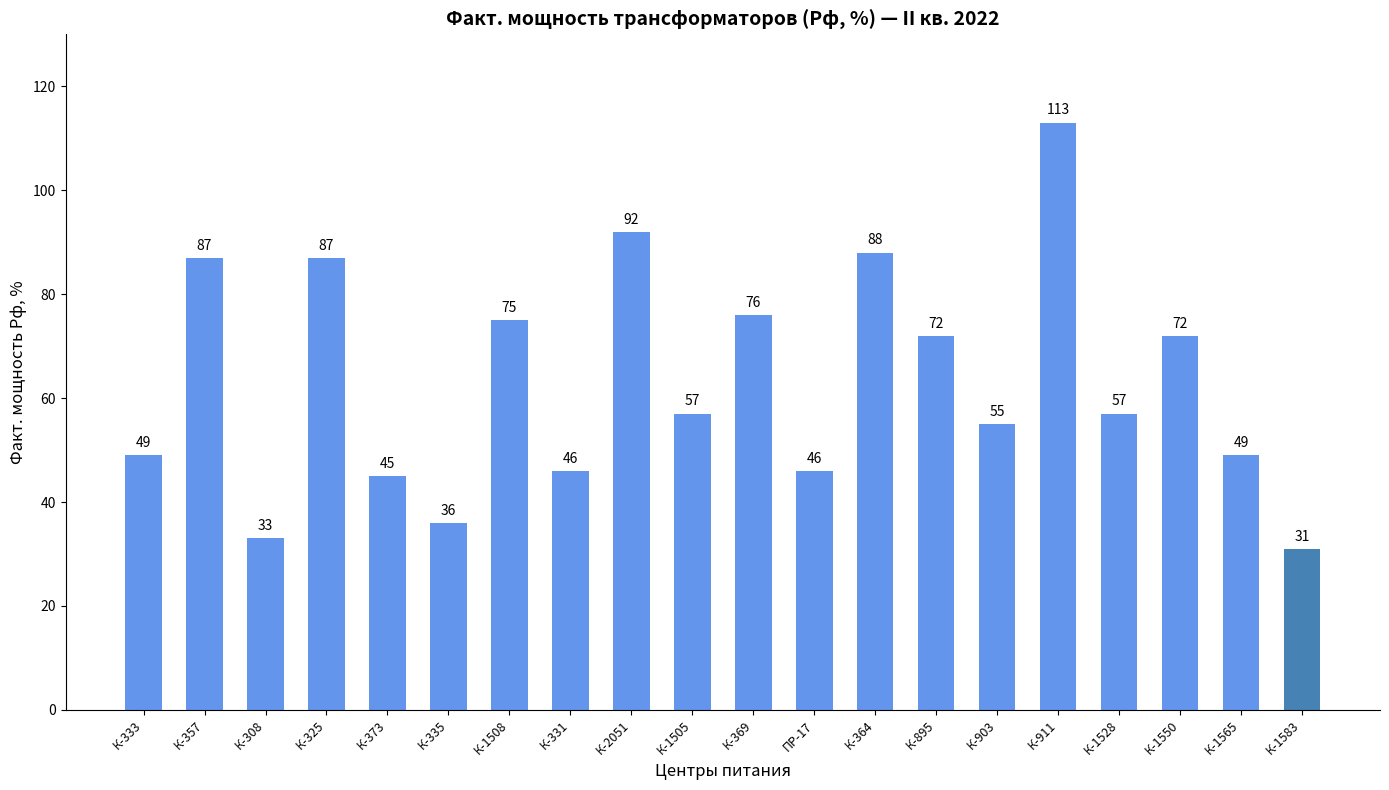

At which category does the chart reach its minimum across all series?

К-1583